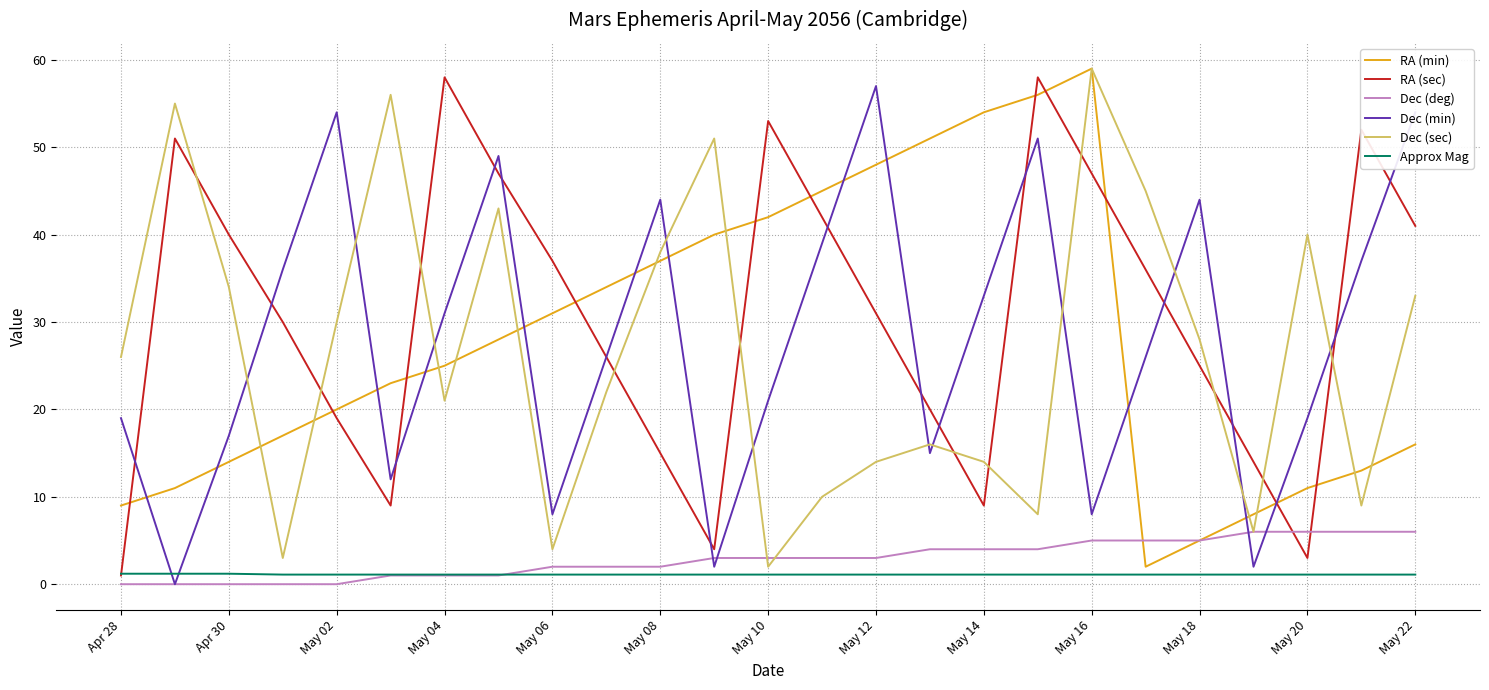

How many lines are shown in the chart?

6